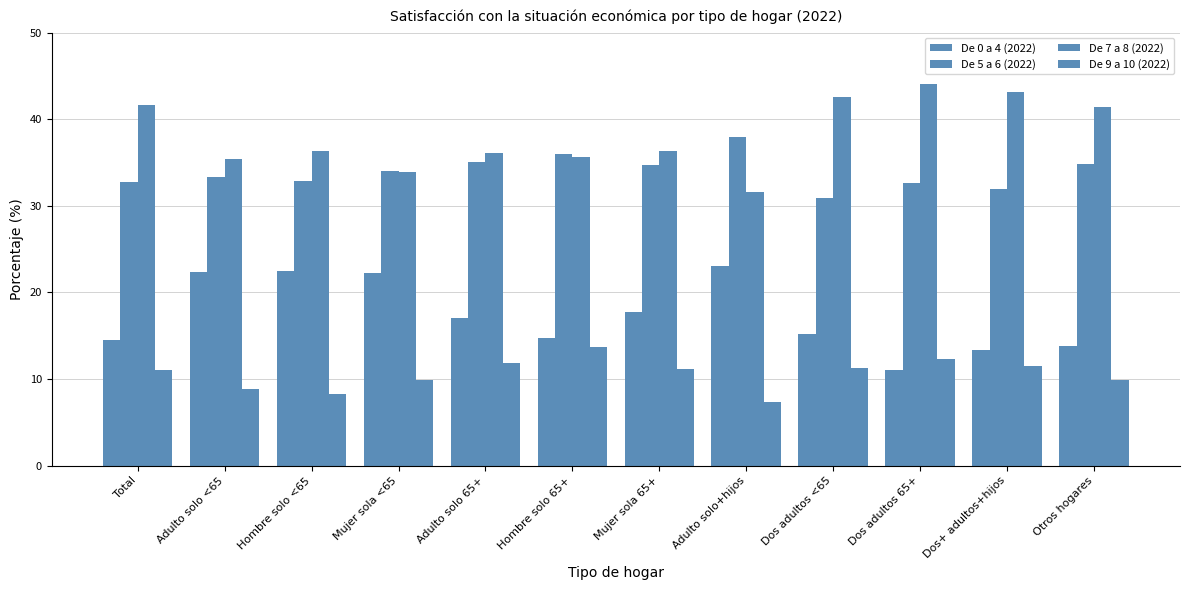

Count the number of categories in the chart.

12